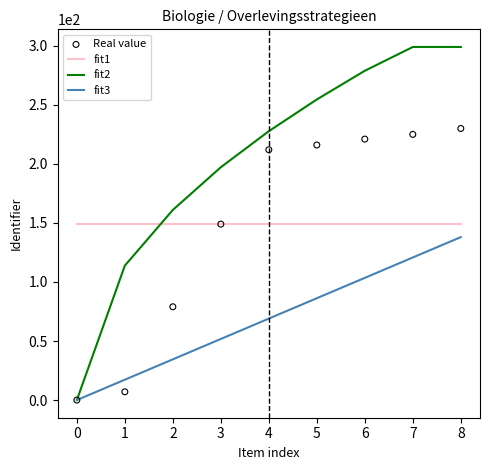

Is the value of fit2 at 0 greater than the value of fit3 at 5?

No